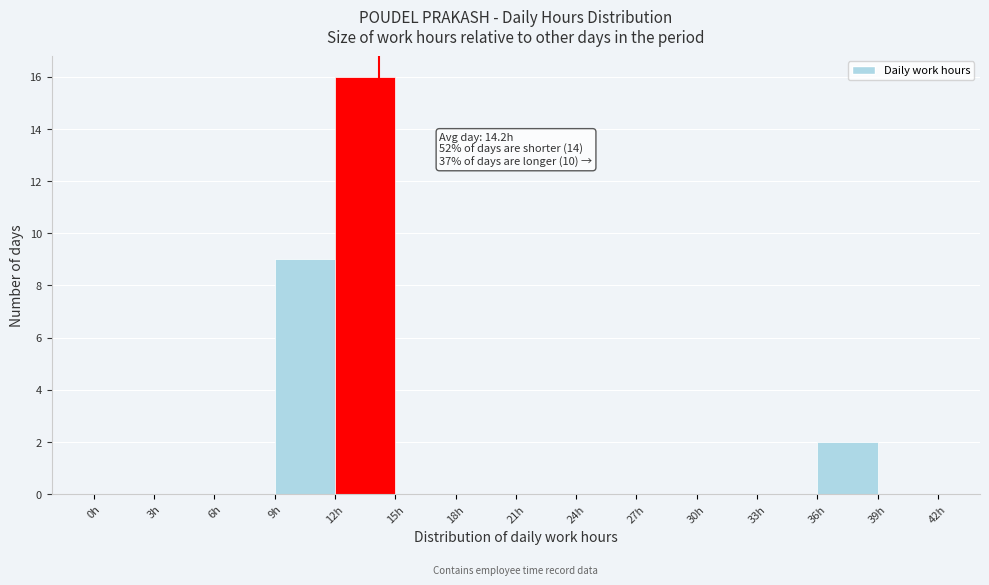

Over which range of the x-axis is the bar tallest?

12 to 15